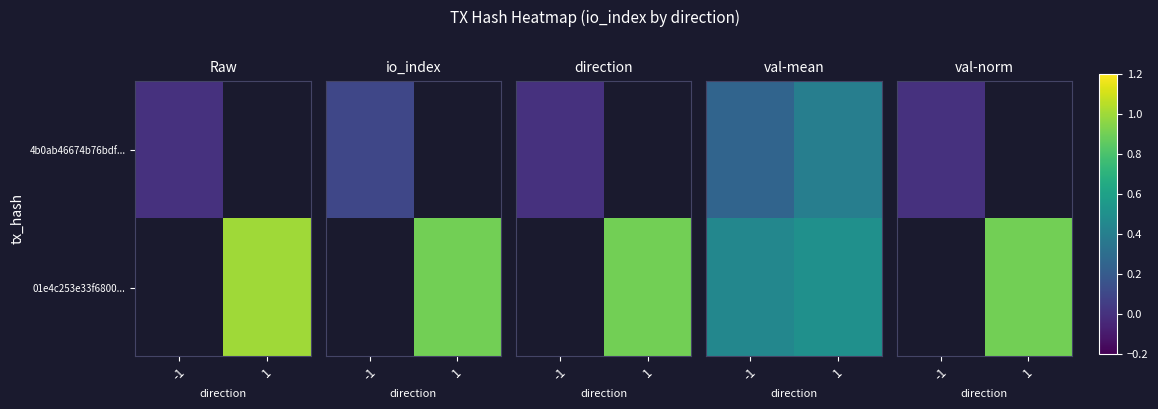

At which label does 4b0ab46674b76bdf... reach its peak?

-1